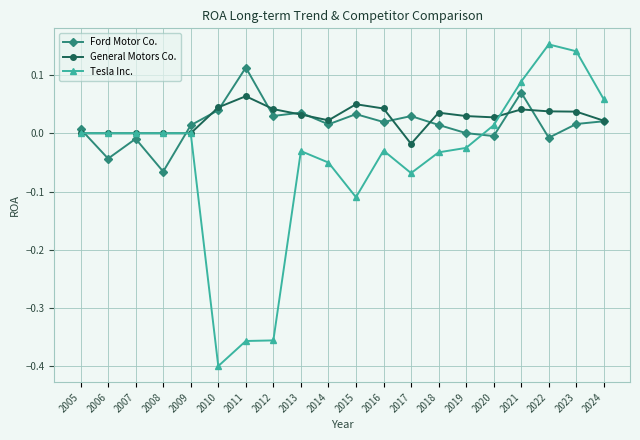

Which series has the widest spread of values?

Tesla Inc.